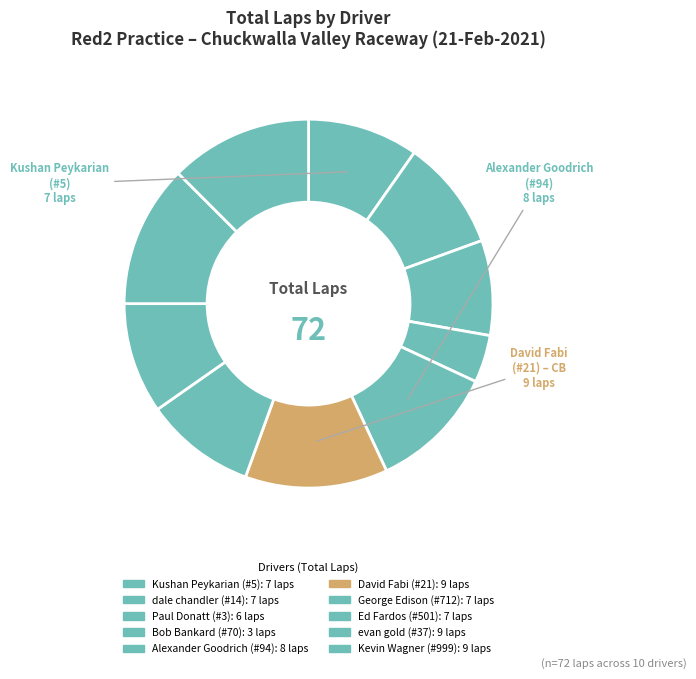

What is the smallest slice in the pie chart?

Bob Bankard (#70)